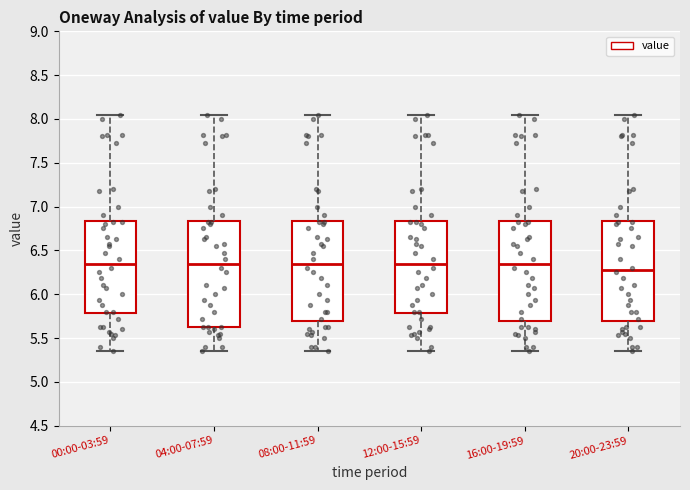

Reading left to right, read every box against the y-axis: the position of its median line, the range the box covers, and the ends of its whiskers. The values are not printed on the chart, so give them approximately, as read against the axis.

00:00-03:59: median 6.35, box 5.80 to 6.85, whiskers 5.35 to 8.05
04:00-07:59: median 6.35, box 5.65 to 6.85, whiskers 5.35 to 8.05
08:00-11:59: median 6.35, box 5.70 to 6.85, whiskers 5.35 to 8.05
12:00-15:59: median 6.35, box 5.80 to 6.85, whiskers 5.35 to 8.05
16:00-19:59: median 6.35, box 5.70 to 6.85, whiskers 5.35 to 8.05
20:00-23:59: median 6.30, box 5.70 to 6.85, whiskers 5.35 to 8.05